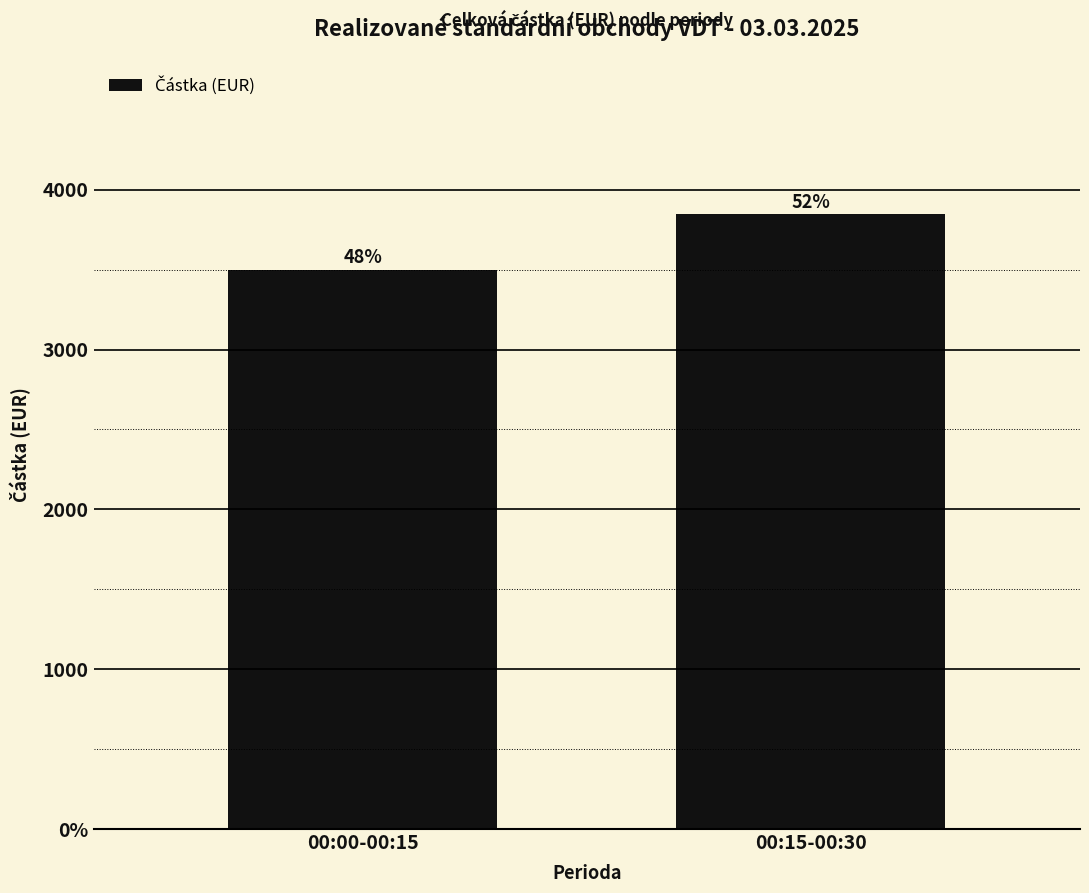

Where is the data nearest to the value 3672?

00:00-00:15